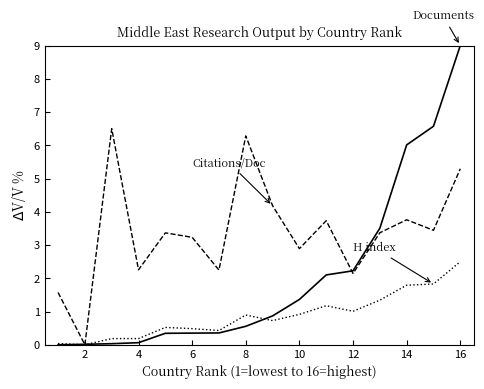

Is this an area chart (filled region under the line)?

No